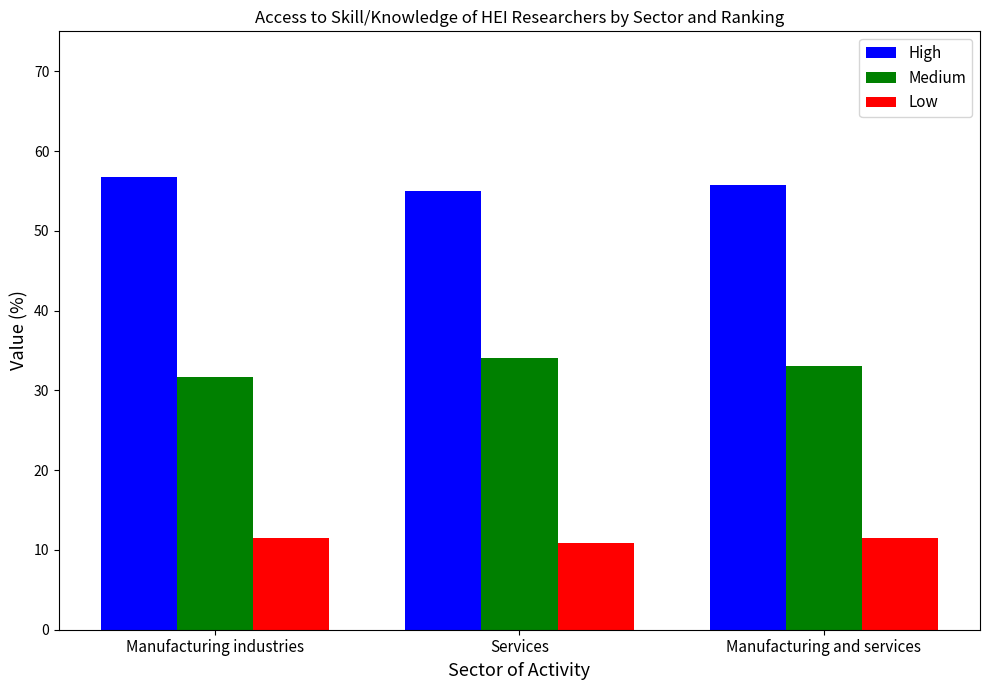

Are the bars grouped side by side (vs. stacked)?

Yes